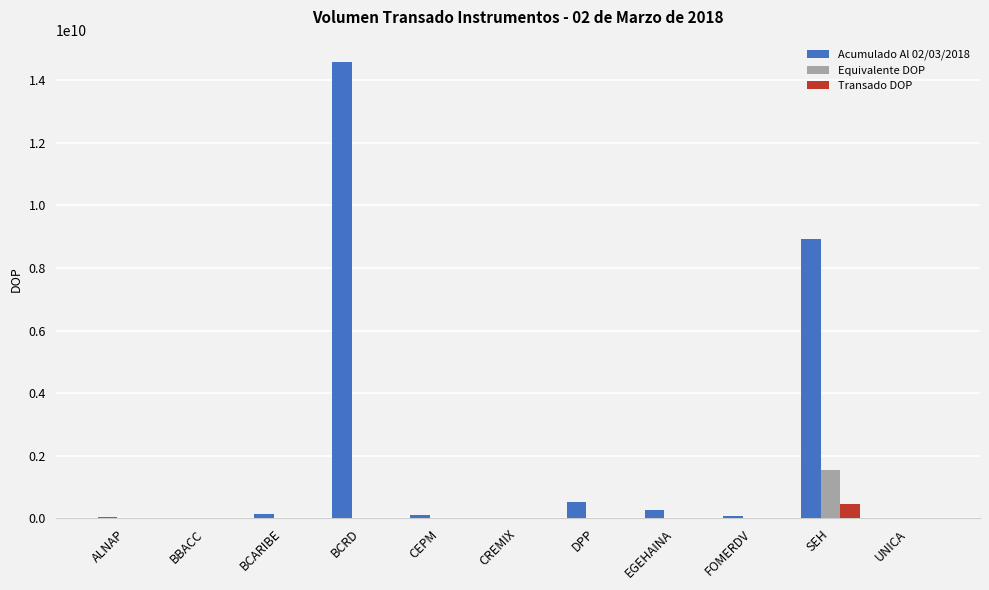

Which series has the largest total across all categories?

Acumulado Al 02/03/2018